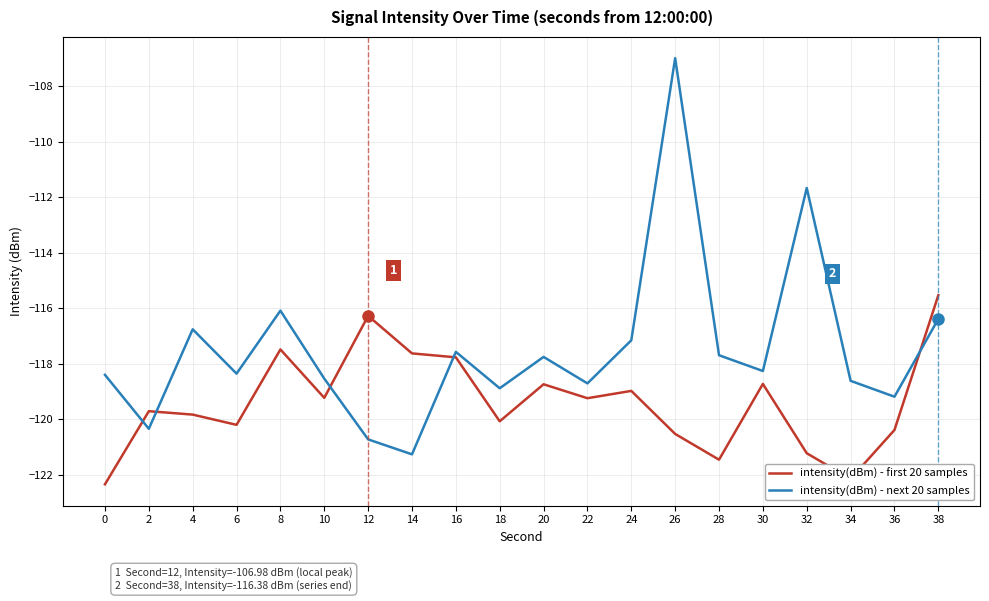

At which label does intensity(dBm) - next 20 samples reach its minimum?

14